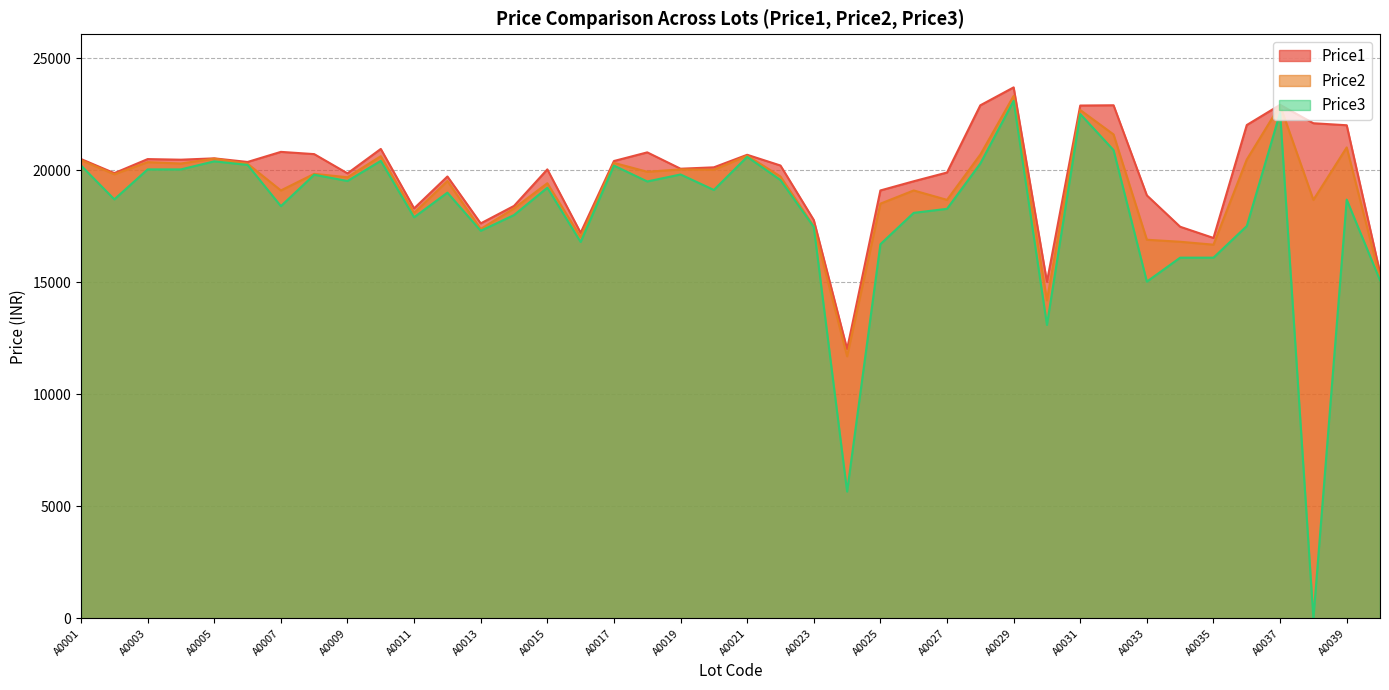

Reading right to left, list all the values displayed in this chart.

Price1: B0051=15429	A0039=22009	A0038=22099	A0037=22919	A0036=22019	A0035=16979	A0034=17479	A0033=18879	A0032=22901	A0031=22889	A0030=15019	A0029=23699	A0028=22899	A0027=19899	A0026=19509	A0025=19099	A0024=12019	A0023=17779	A0022=20212	A0021=20691	A0020=20131	A0019=20069	A0018=20799	A0017=20413	A0016=17209	A0015=20039	A0014=18409	A0013=17629	A0012=19722	A0011=18299	A0010=20952	A0009=19862	A0008=20721	A0007=20821	A0006=20371	A0005=20532	A0004=20472	A0003=20499	A0002=19872	A0001=20501
Price2: B0051=15199	A0039=21019	A0038=18679	A0037=22900	A0036=20479	A0035=16679	A0034=16809	A0033=16899	A0032=21599	A0031=22689	A0030=14199	A0029=23319	A0028=20699	A0027=18679	A0026=19099	A0025=18509	A0024=11699	A0023=17499	A0022=19721	A0021=20652	A0020=20021	A0019=20039	A0018=19932	A0017=20331	A0016=17019	A0015=19422	A0014=18299	A0013=17379	A0012=19521	A0011=18099	A0010=20629	A0009=19689	A0008=19839	A0007=19099	A0006=20292	A0005=20521	A0004=20301	A0003=20362	A0002=19821	A0001=20452
Price3: B0051=15089	A0039=18690	A0038=0	A0037=22569	A0036=17509	A0035=16099	A0034=16099	A0033=15029	A0032=20899	A0031=22509	A0030=13099	A0029=23099	A0028=20299	A0027=18279	A0026=18099	A0025=16699	A0024=5661	A0023=17469	A0022=19562	A0021=20599	A0020=19121	A0019=19812	A0018=19500	A0017=20209	A0016=16799	A0015=19221	A0014=18001	A0013=17299	A0012=19001	A0011=17901	A0010=20421	A0009=19521	A0008=19801	A0007=18399	A0006=20239	A0005=20399	A0004=20039	A0003=20039	A0002=18701	A0001=20212